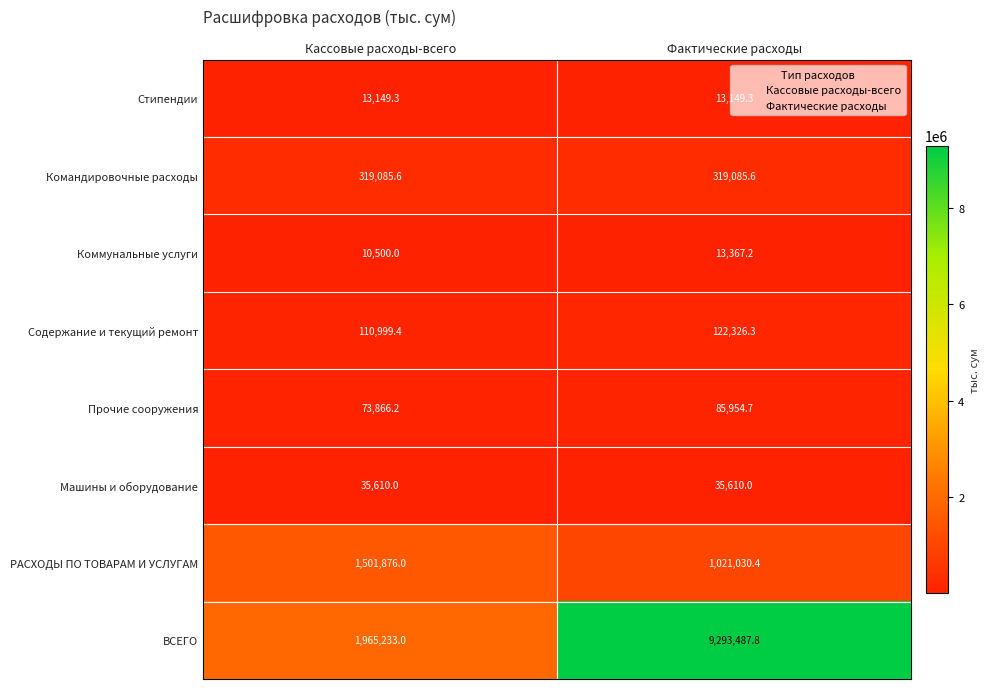

True or false: Прочие сооружения has a value of 26594.8 at Фактические расходы.

False